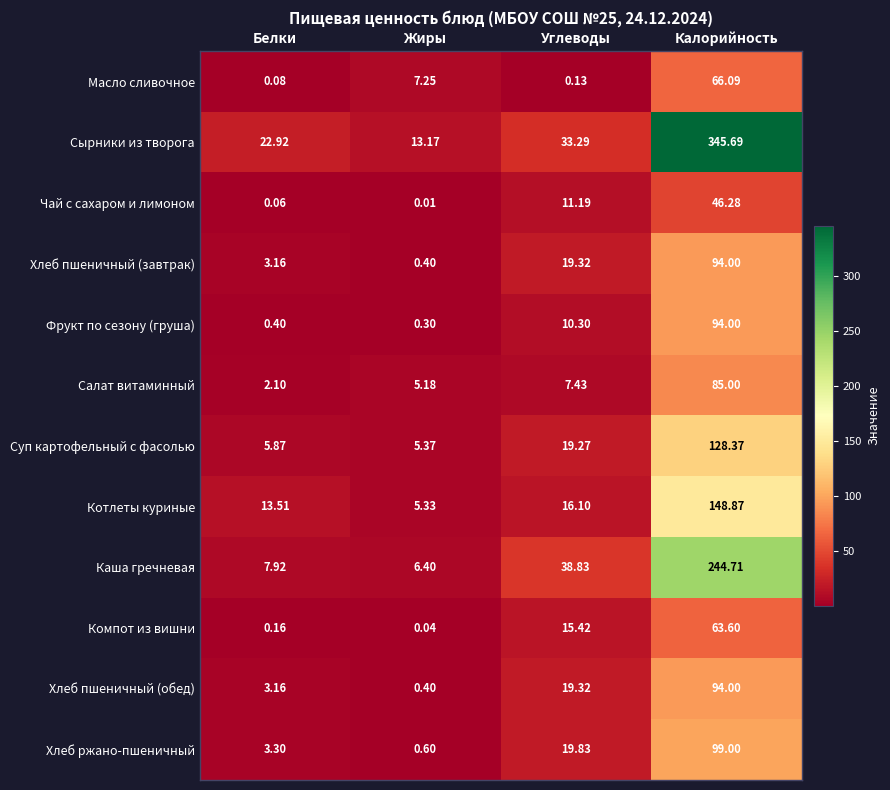

At which label is Салат витаминный closest to 43?

Углеводы